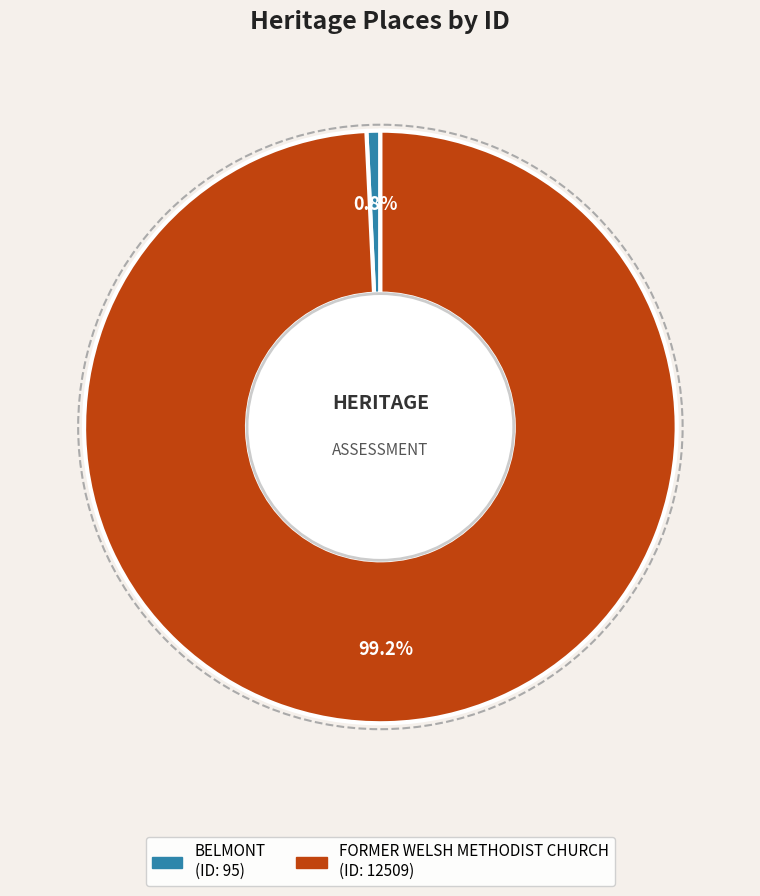

Between FORMER WELSH METHODIST CHURCH and BELMONT, which is larger?

FORMER WELSH METHODIST CHURCH